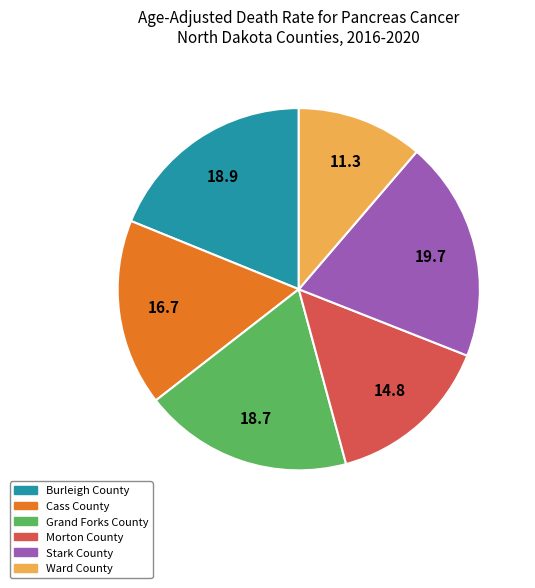

Does Ward County account for over 50% of the chart?

No